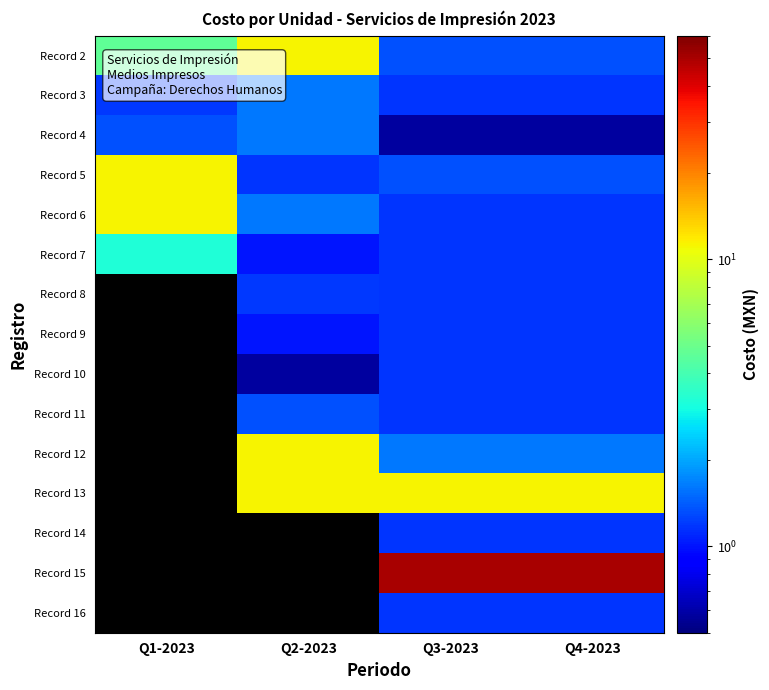

At which category is the sum across all series the highest?

Q3-2023